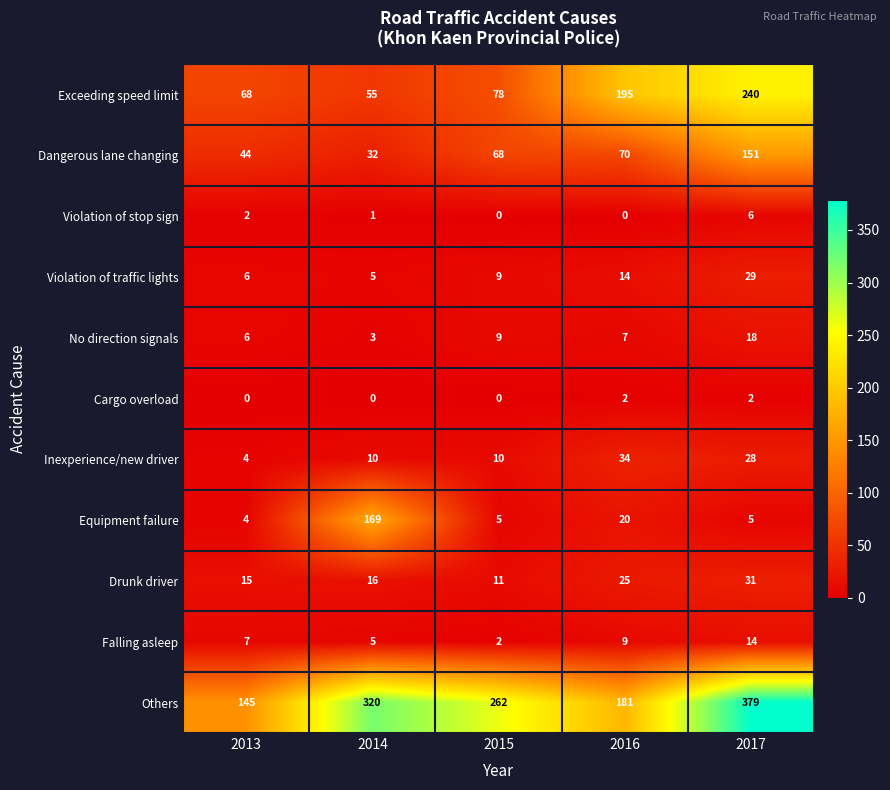

What is the spread (max minus min) of values at 2014?

320